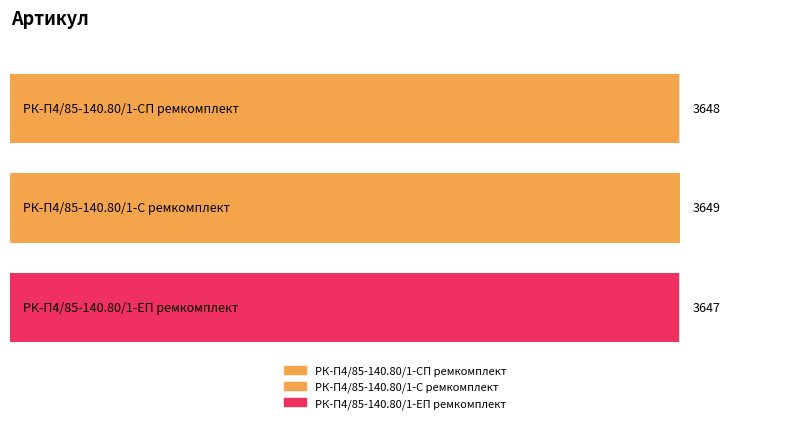

List the labels in order of value, largest first.

РК-П4/85-140.80/1-С ремкомплект, РК-П4/85-140.80/1-СП ремкомплект, РК-П4/85-140.80/1-ЕП ремкомплект